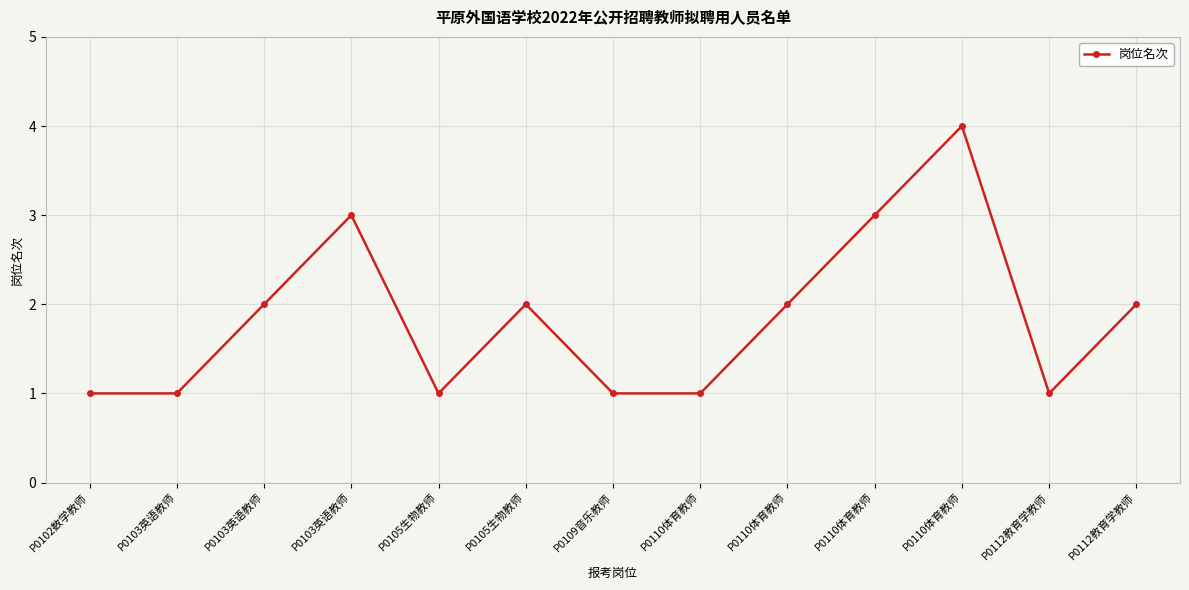

Count the number of data series in this chart.

1